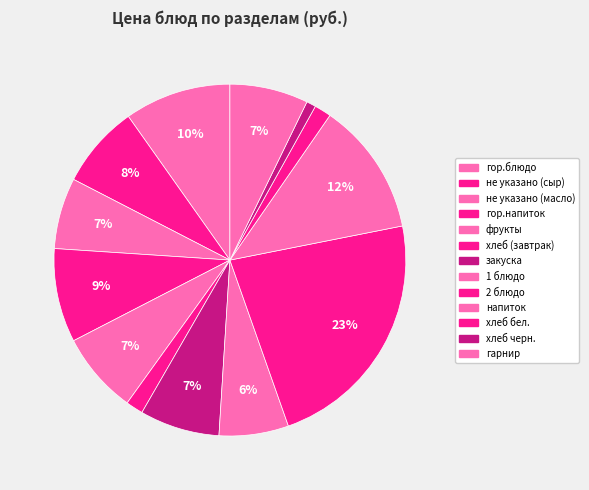

How many segments does this pie chart have?

13